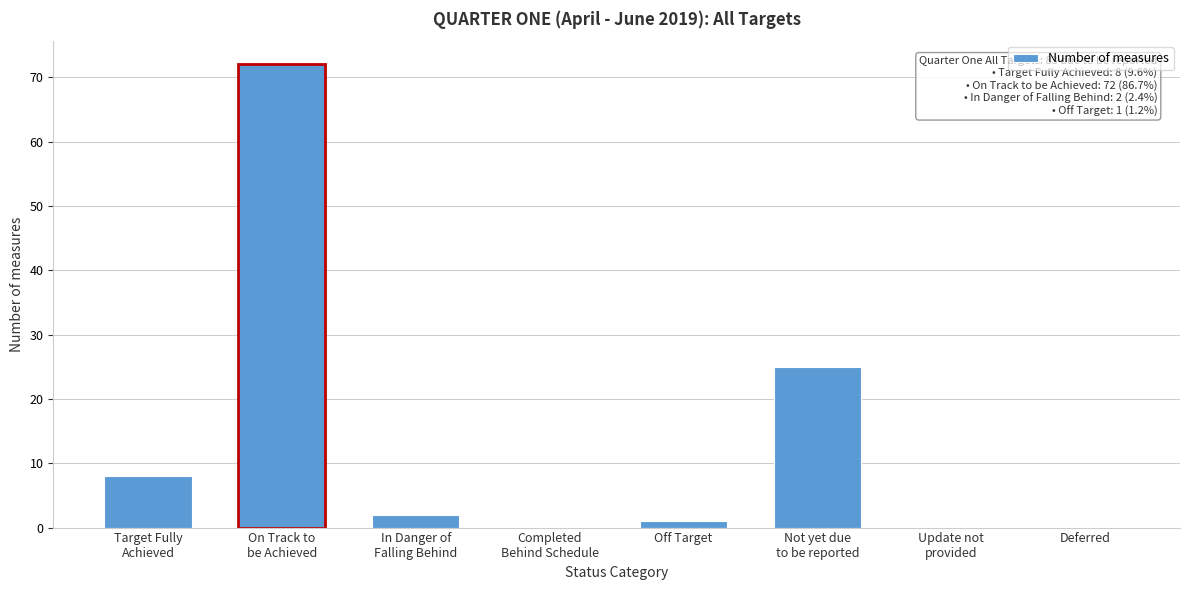

What is the sum of all values?

108